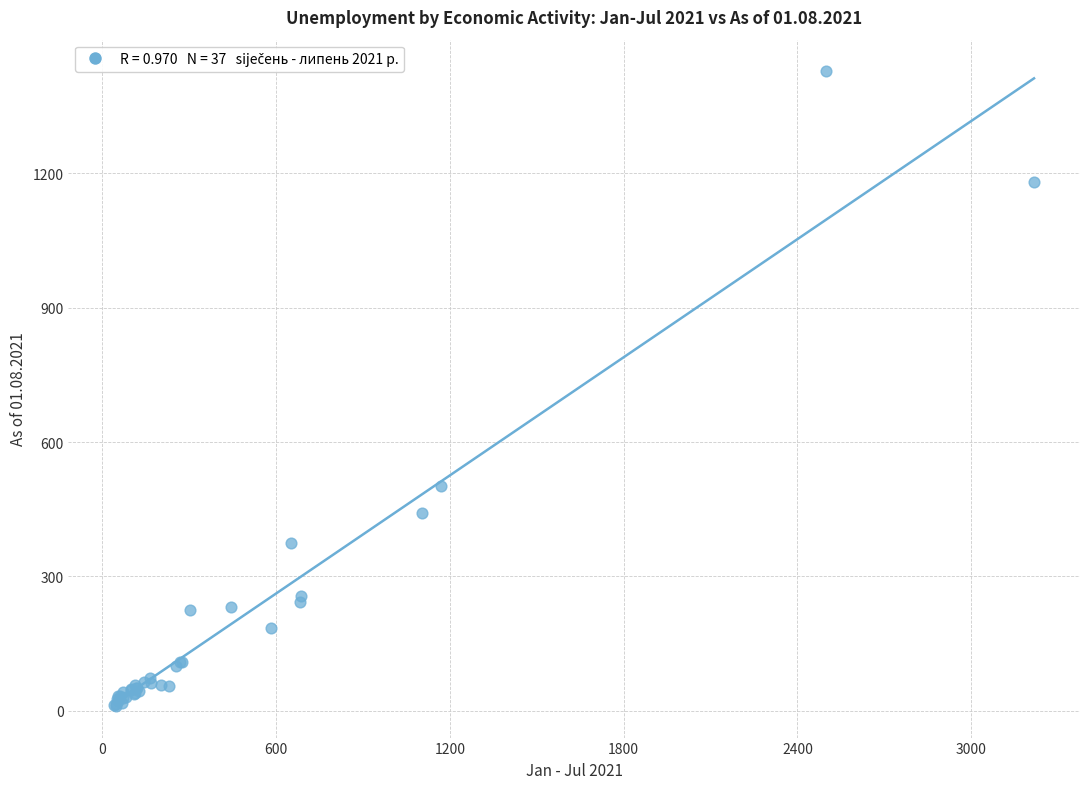

What Y value in the scatter plot is closest to 719?

502